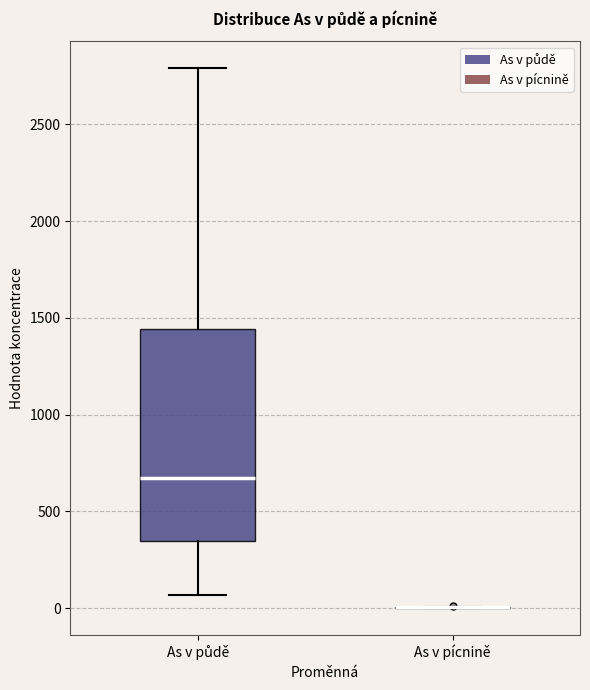

Reading left to right, read every box against the y-axis: the position of its median line, the range the box covers, and the ends of its whiskers. The values are not printed on the chart, so give them approximately, as read against the axis.

As v půdě: median 650, box 350 to 1450, whiskers 50 to 2800
As v pícnině: box collapsed to a line at 0, whiskers 0 to 0